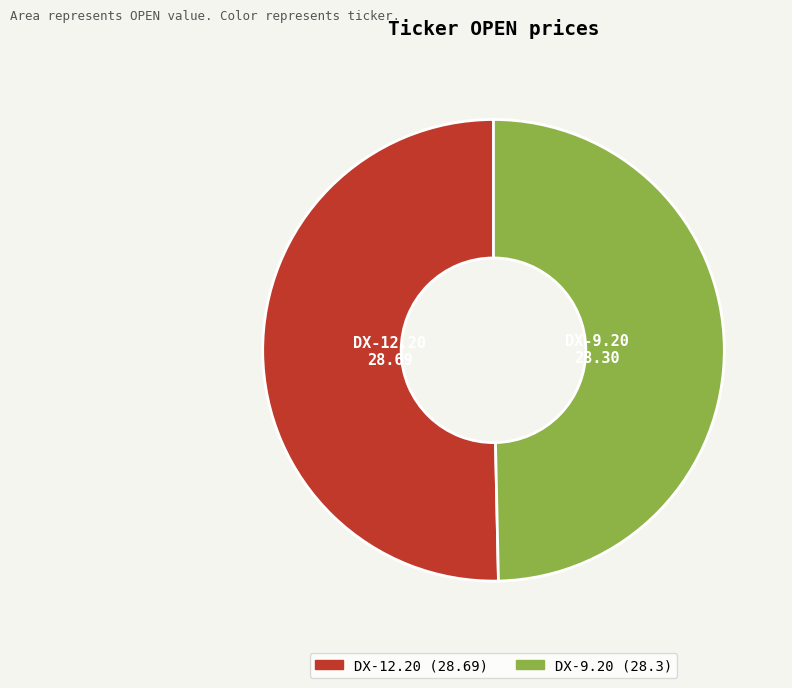

How many slices are in this pie chart?

2